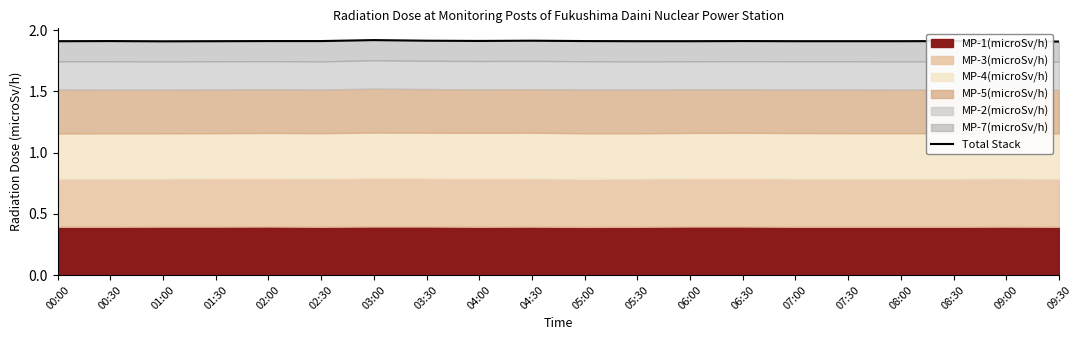

The value at 07:00 is 0.5. True or false?

False